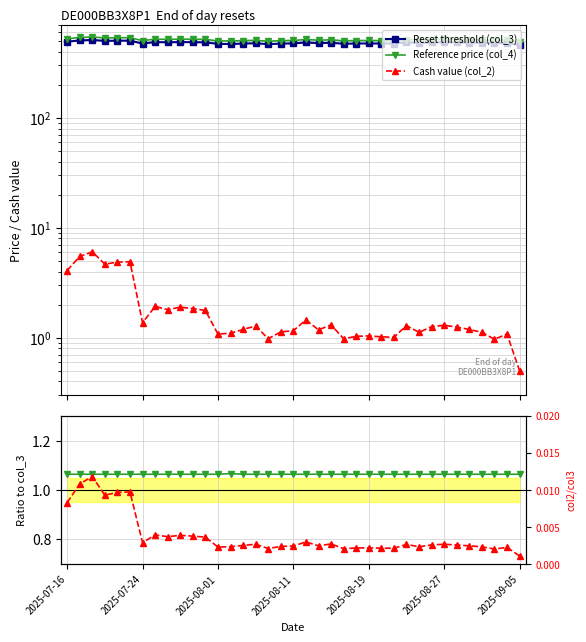

What position from the left is 2025-08-19?

5